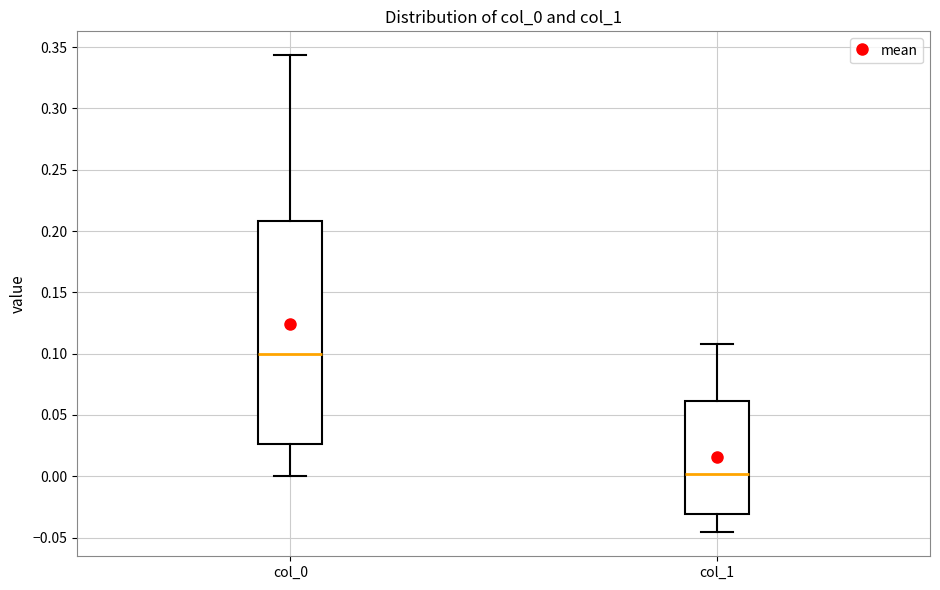

Where is the upper edge of the box for col_0 on the y-axis? The values are not printed on the chart, so give them approximately, as read against the axis.

0.210